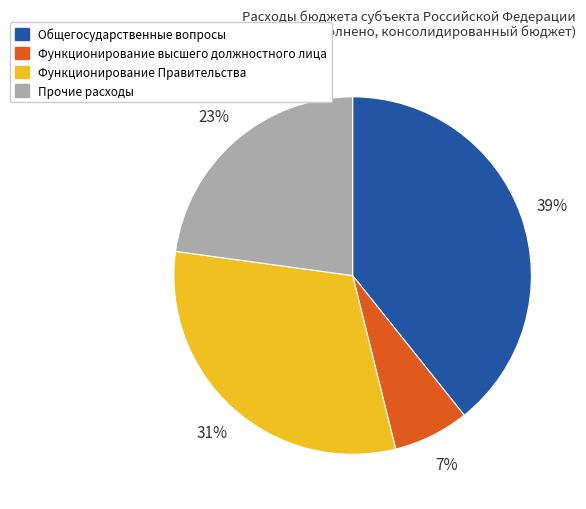

Count the number of slices in the pie.

4